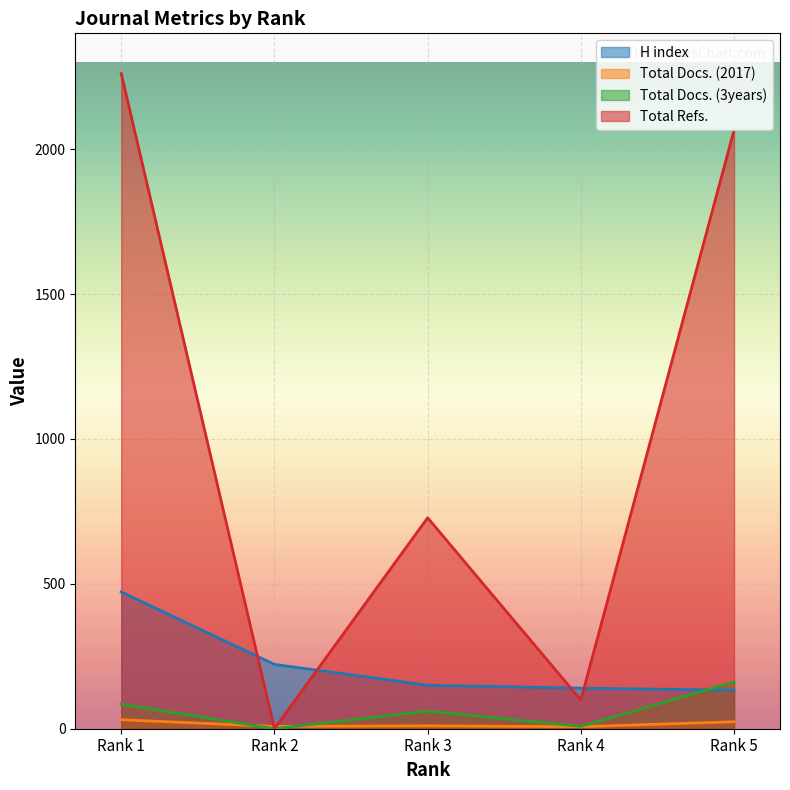

Reading right to left, list all the values displayed in this chart.

H index: Rank 1=472	Rank 2=222	Rank 3=150	Rank 4=140	Rank 5=133
Total Docs. (2017): Rank 1=31	Rank 2=8	Rank 3=10	Rank 4=7	Rank 5=24
Total Docs. (3years): Rank 1=85	Rank 2=0	Rank 3=61	Rank 4=8	Rank 5=161
Total Refs.: Rank 1=2261	Rank 2=0	Rank 3=728	Rank 4=99	Rank 5=2066